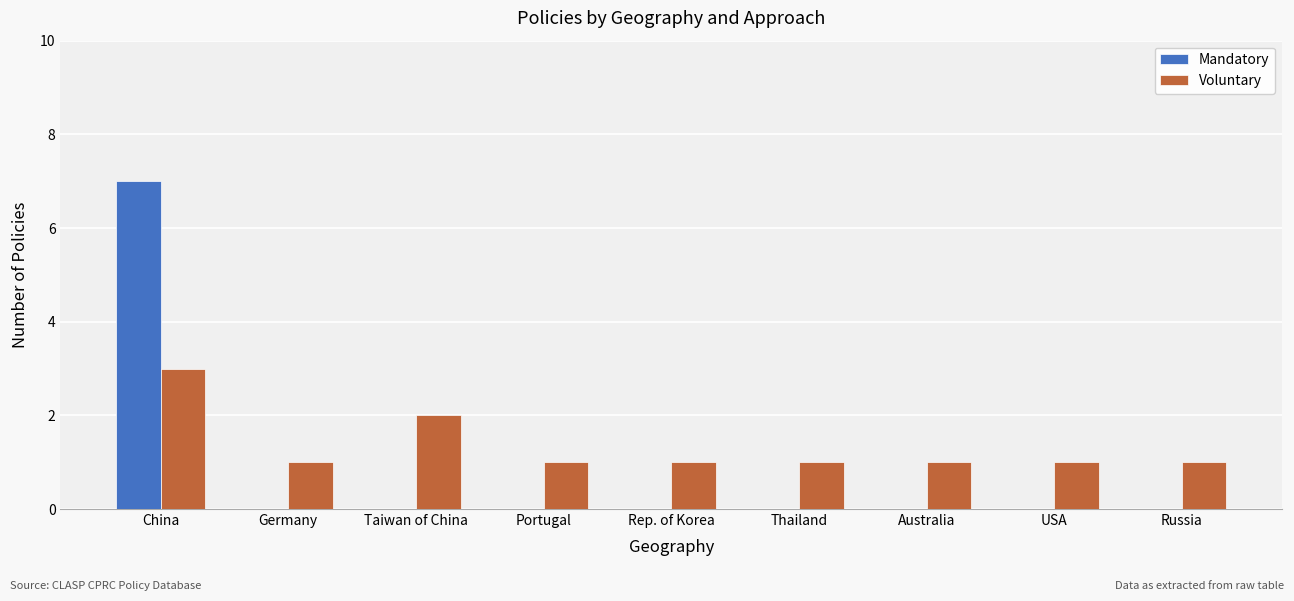

How many data points does each series have?

9